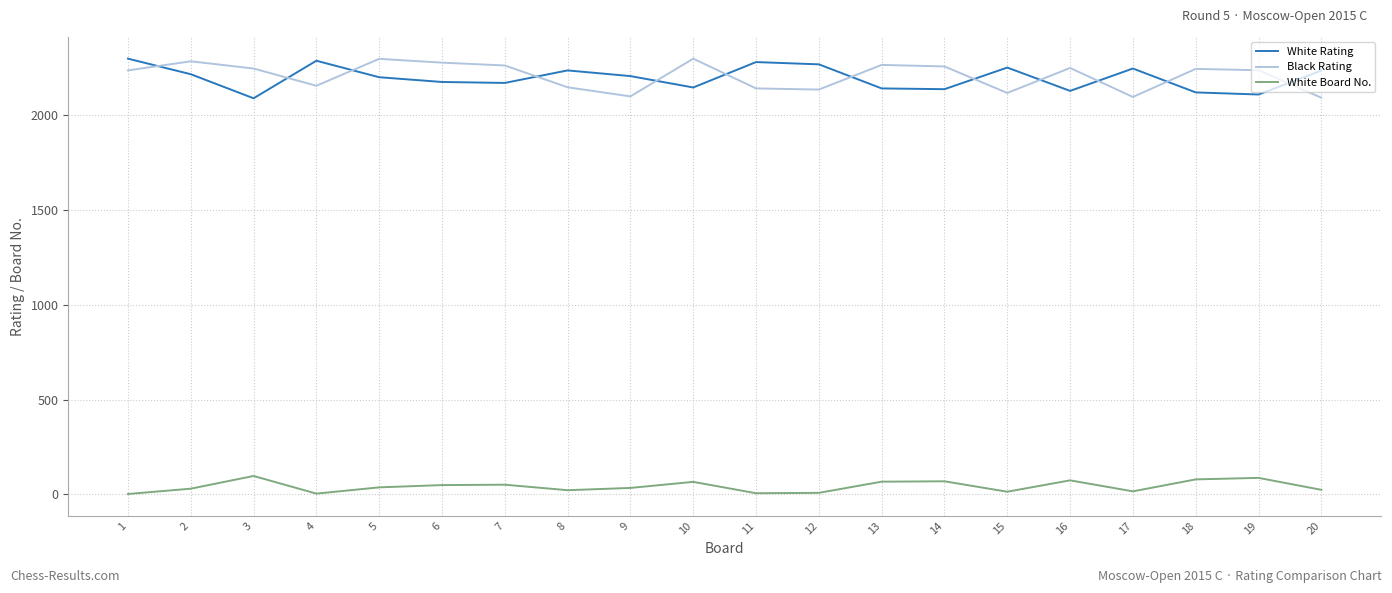

Which series ends up on top after the final intersection of White Rating and Black Rating?

White Rating